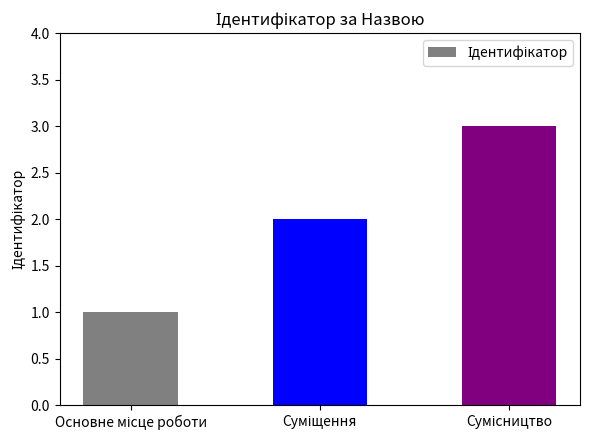

What is the maximum value shown in the chart?

3